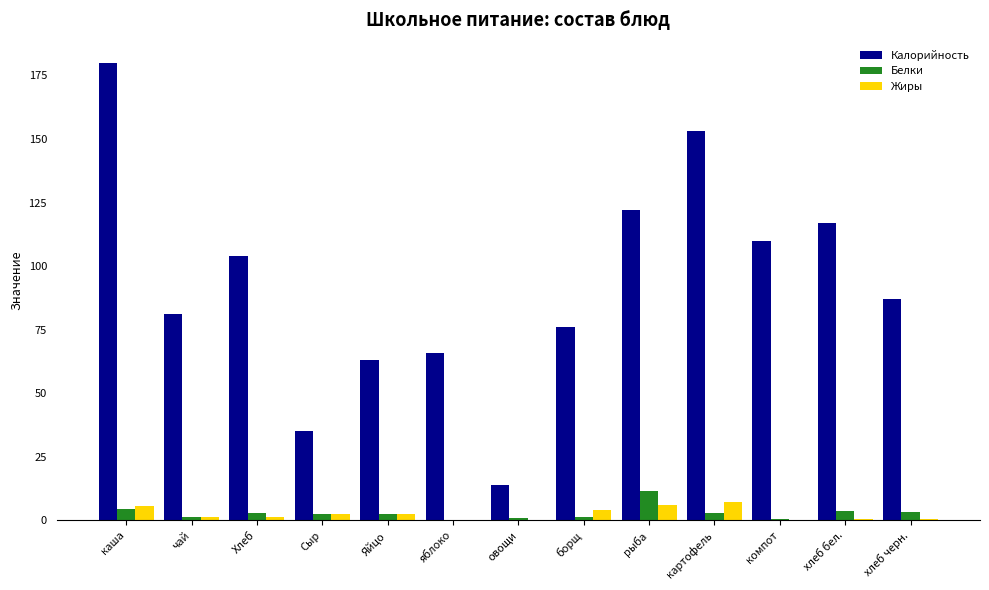

What is the sum of all Белки values?

38.2